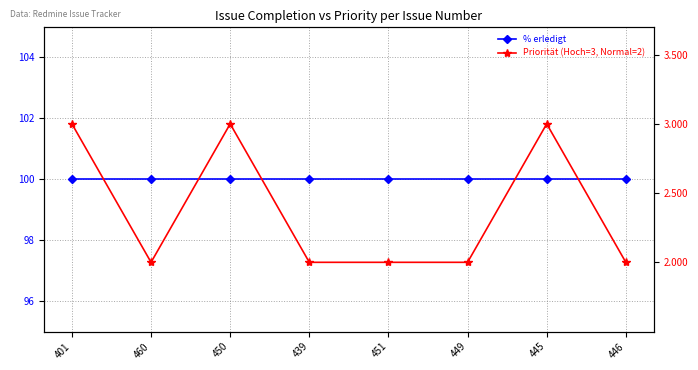

At how many categories does at least one series exceed 22?

8